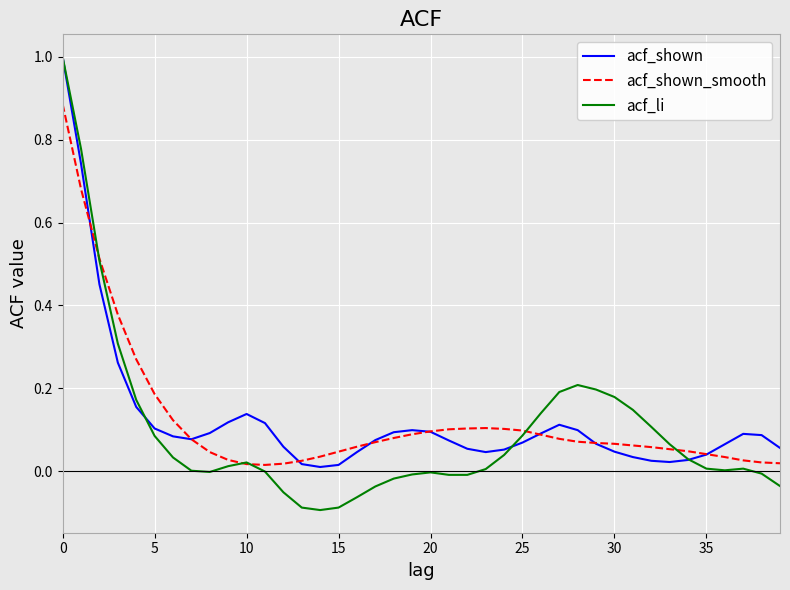

Which series has the largest range (max minus min)?

acf_li